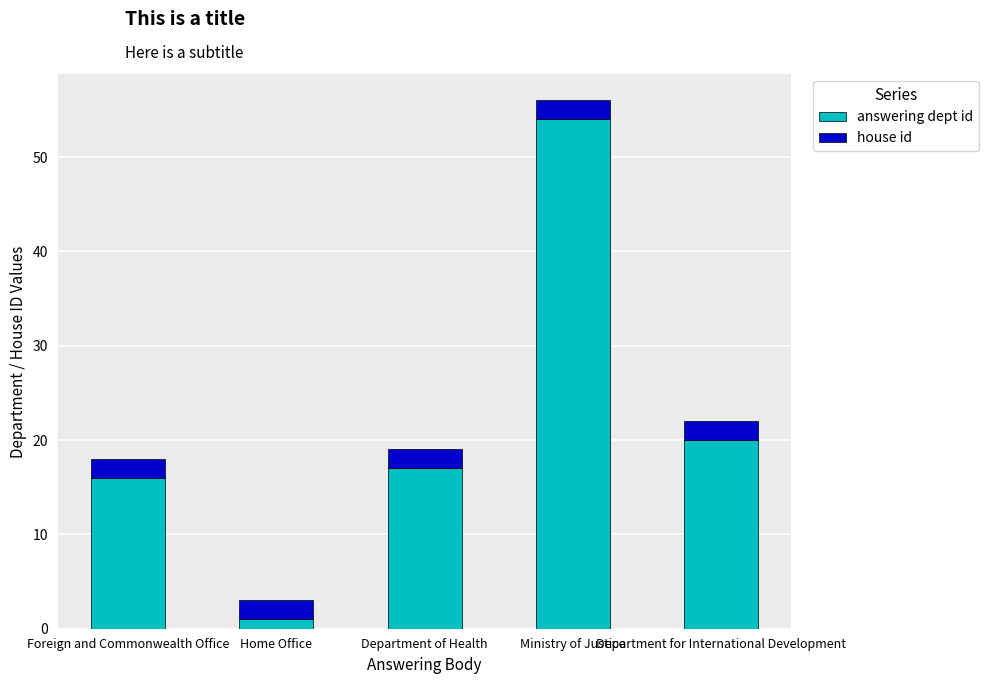

At which label does answering dept id reach its minimum?

Home Office